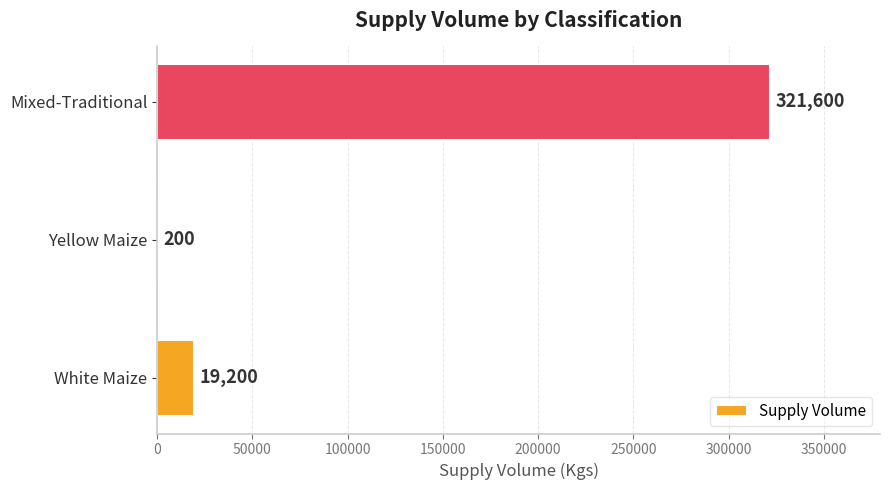

Are the bars horizontal?

Yes